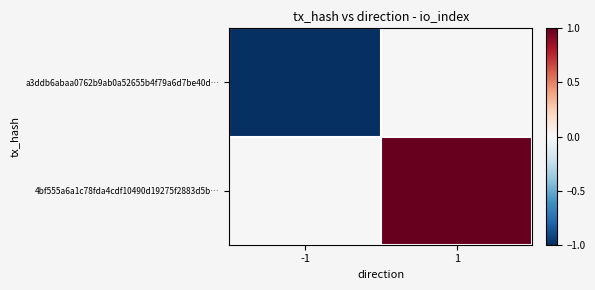

Reading left to right, list all the values displayed in this chart.

a3ddb6abaa0762b9ab0a52655b4f79a6d7be40d…: -1=-1	1=0
4bf555a6a1c78fda4cdf10490d19275f2883d5b…: -1=0	1=1